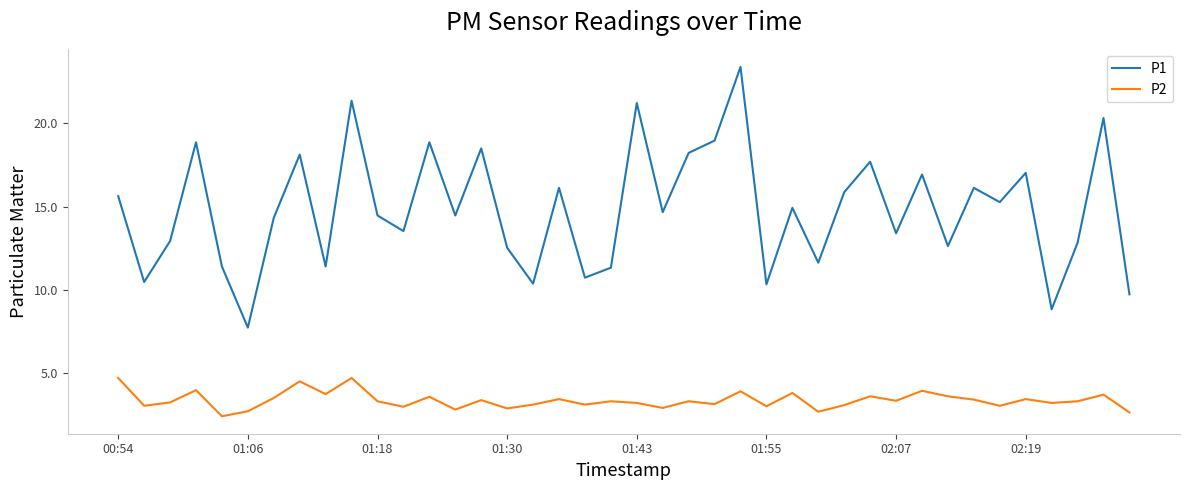

What is the difference between the maximum and minimum values in the P1 series?

15.7